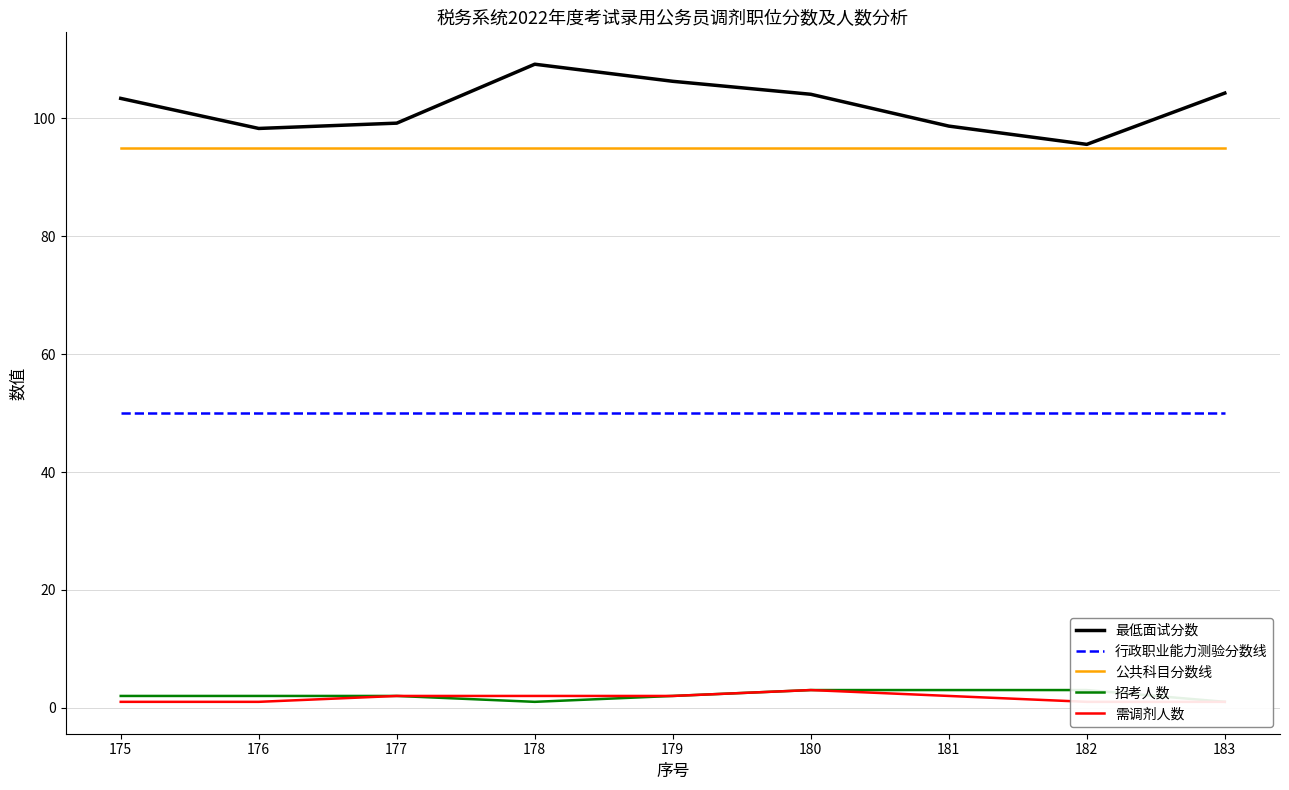

Read the 行政职业能力测验分数线 value at 176.

50.0